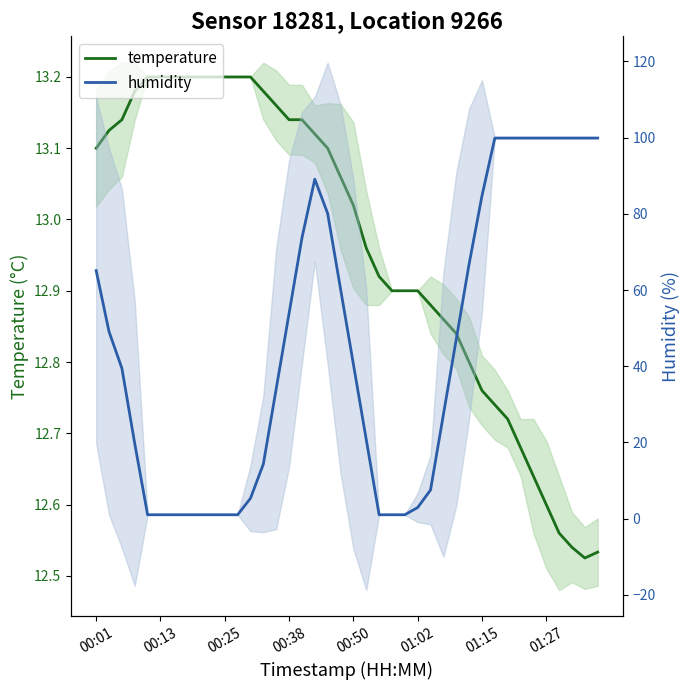

Reading right to left, what are all the values shown in this chart?

temperature: 12.5	12.5	12.5	12.6	12.6	12.6	12.7	12.7	12.7	12.8	12.8	12.8	12.9	12.9	12.9	12.9	12.9	12.9	13.0	13.0	13.1	13.1	13.1	13.1	13.1	13.2	13.2	13.2	13.2	13.2	13.2	13.2	13.2	13.2	13.2	13.2	13.2	13.1	13.1	13.1
humidity: 99.9	99.9	99.9	99.9	99.9	99.9	99.9	99.9	99.9	84.7	66.8	47.1	27.3	7.5	2.9	1.0	1.0	1.0	20.8	40.6	60.3	80.1	89.1	73.6	53.9	34.1	14.3	5.3	1.0	1.0	1.0	1.0	1.0	1.0	1.0	1.0	19.7	39.5	49.1	65.1